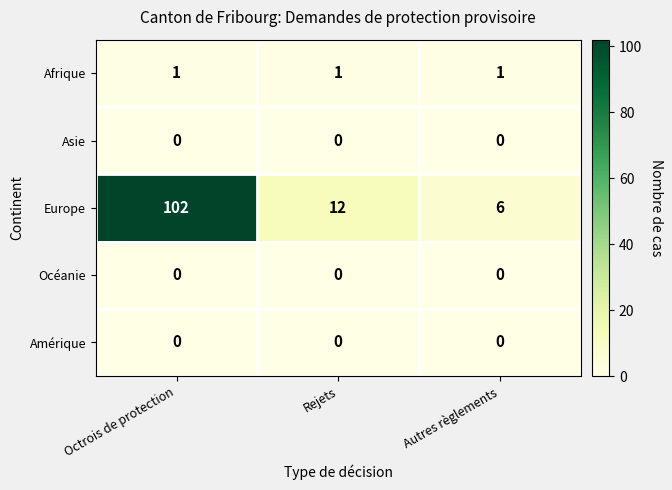

What is the difference between the highest and lowest values at Rejets?

12